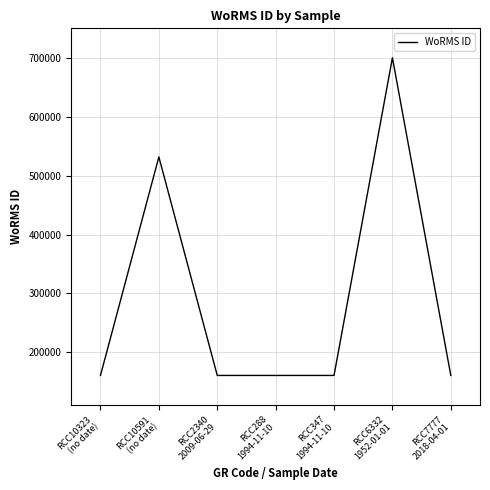

The chart shows a value of 160576 at RCC10323
(no date). True or false?

True